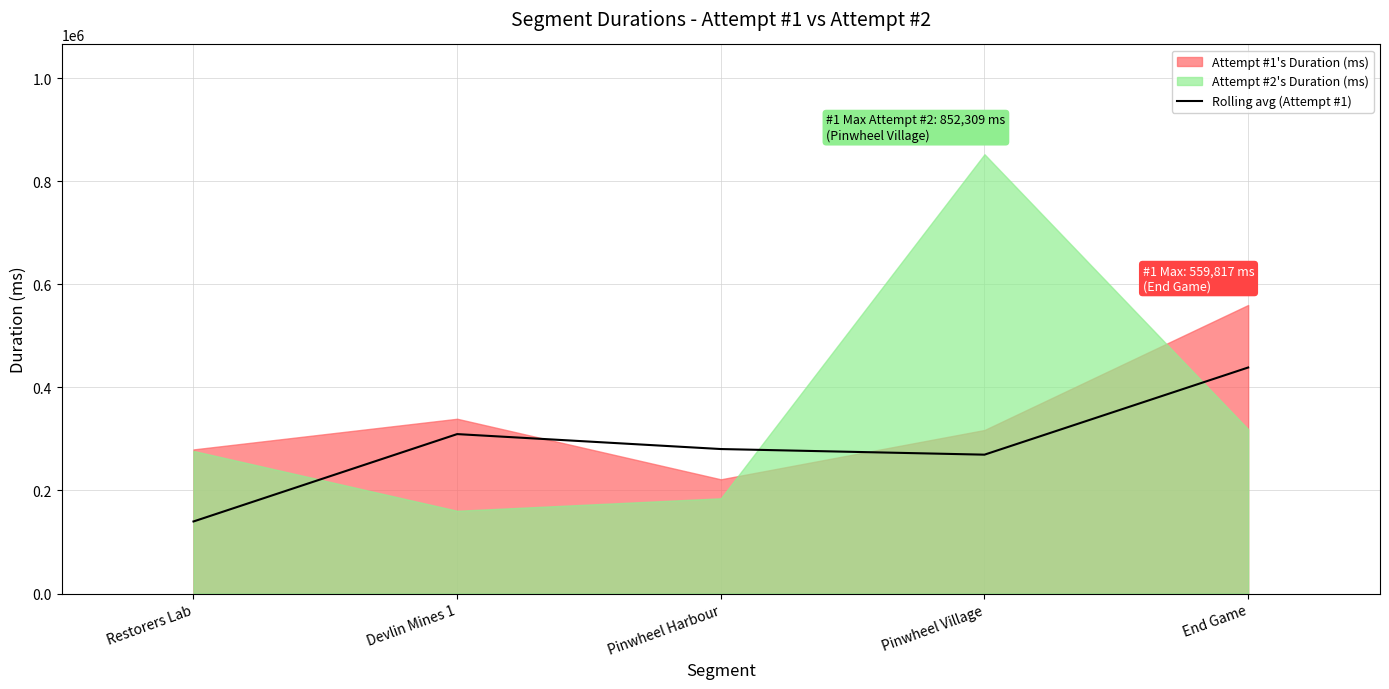

The Rolling avg (Attempt #1) series shows 113296.2 at Pinwheel Village. True or false?

False